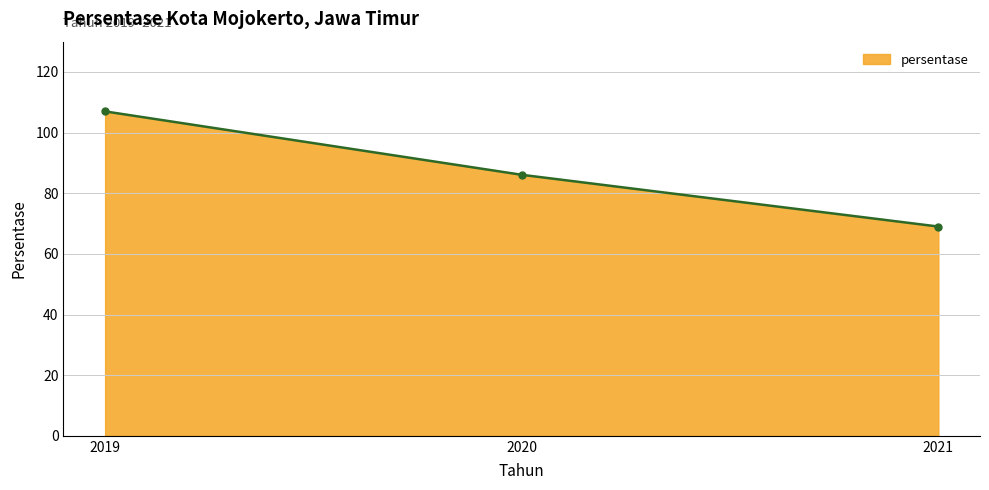

How many lines are shown in the chart?

1